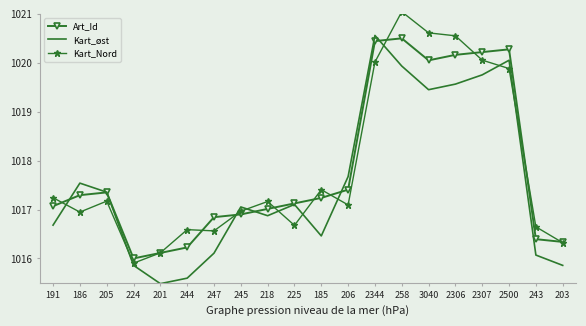

The value of Art_Id at 2344 is 1492.1. True or false?

False